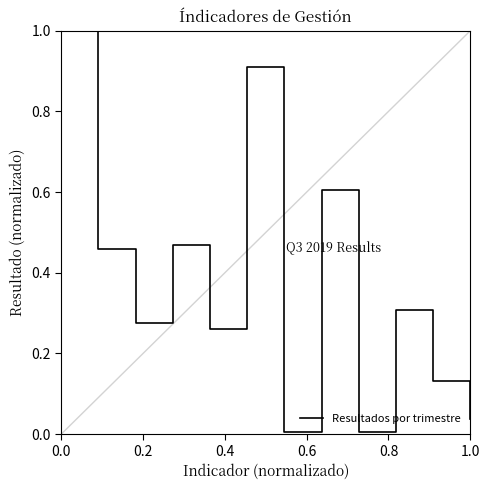

What is the maximum value shown in the chart?

1.0